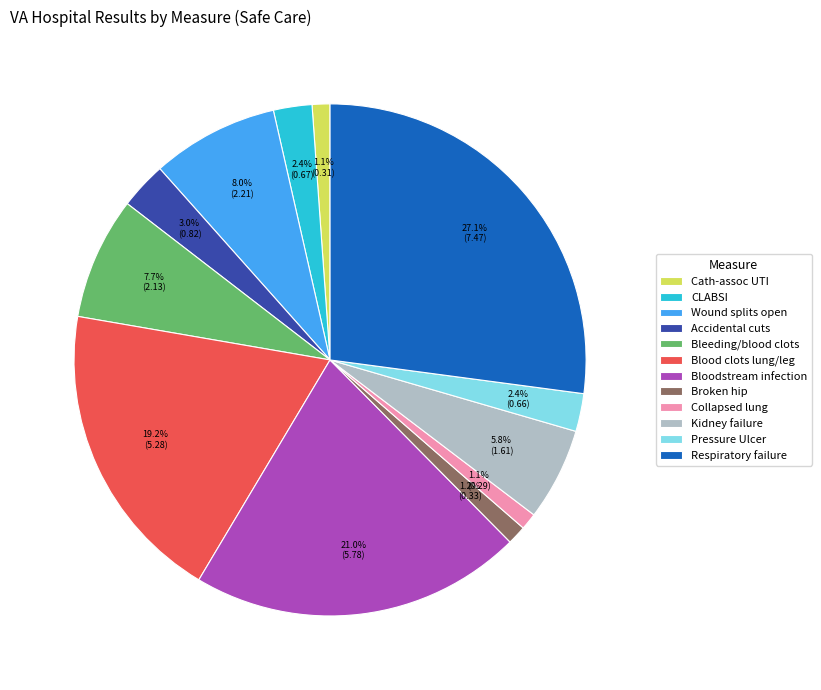

Does any single category account for the majority?

No